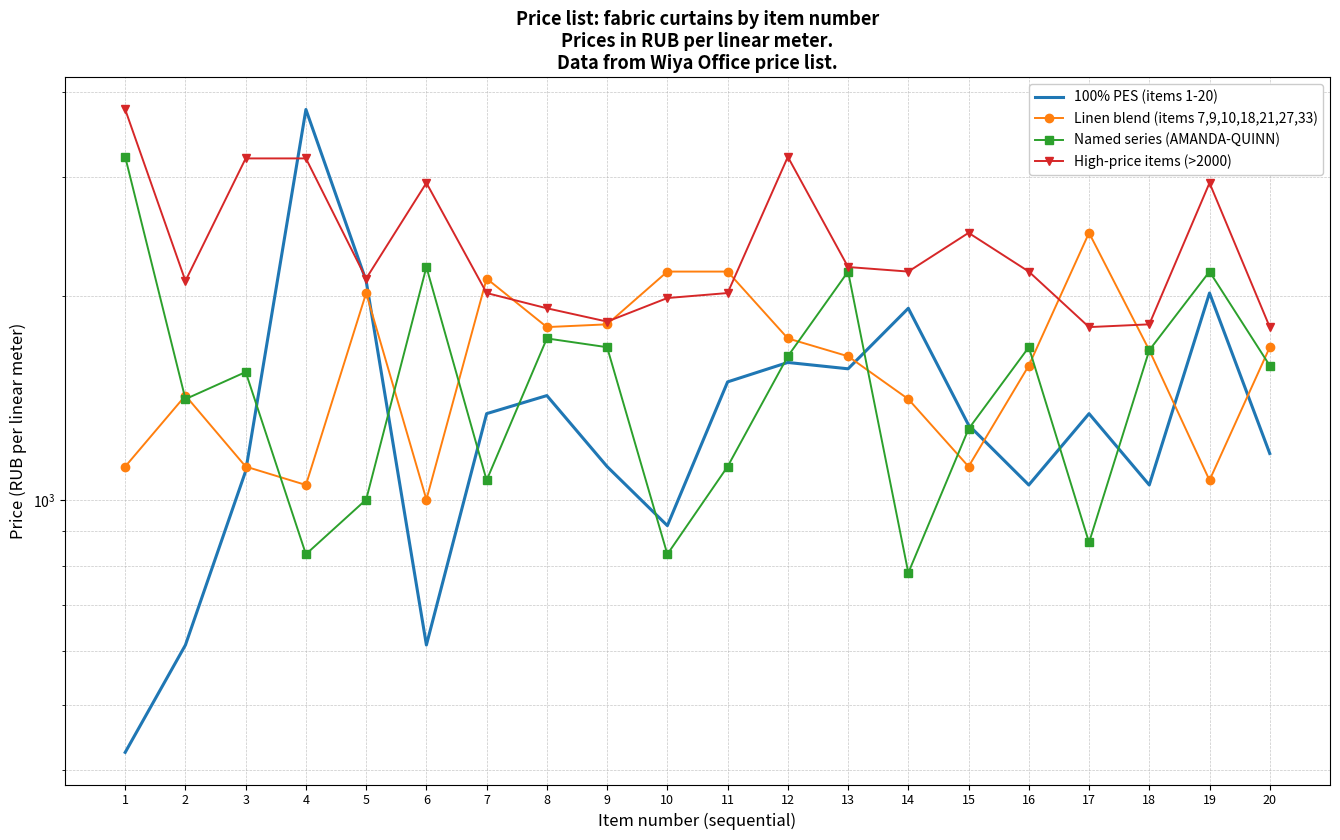

Which series ends up on top after the final intersection of High-price items (>2000) and 100% PES (items 1-20)?

High-price items (>2000)